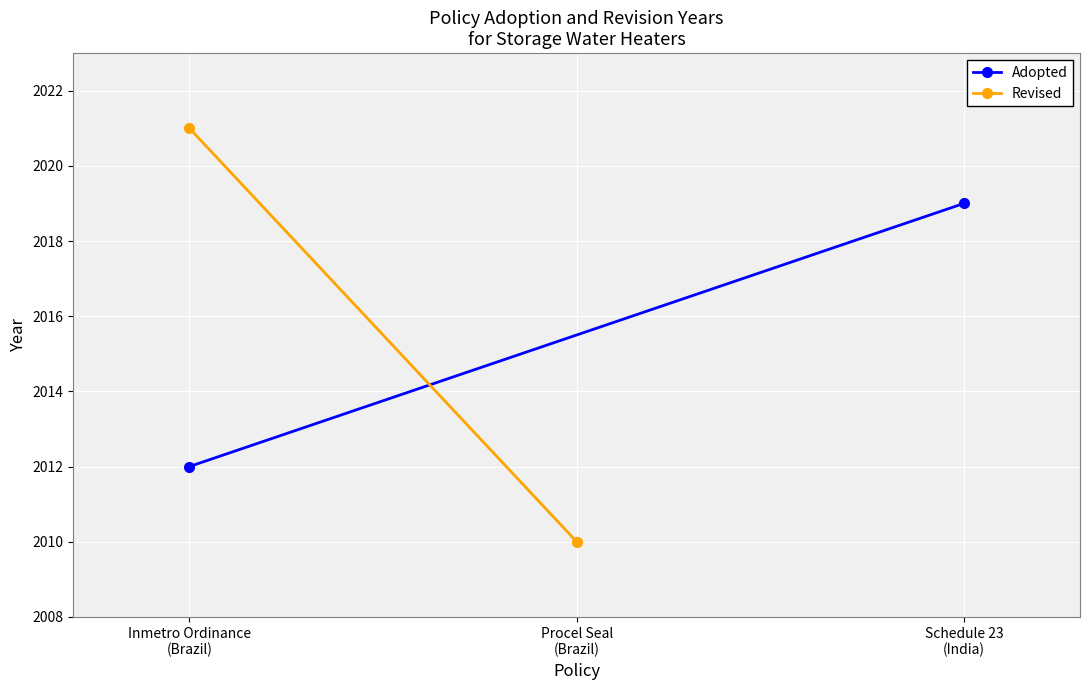

What is the label of the 1st point from the left?

Inmetro Ordinance
(Brazil)